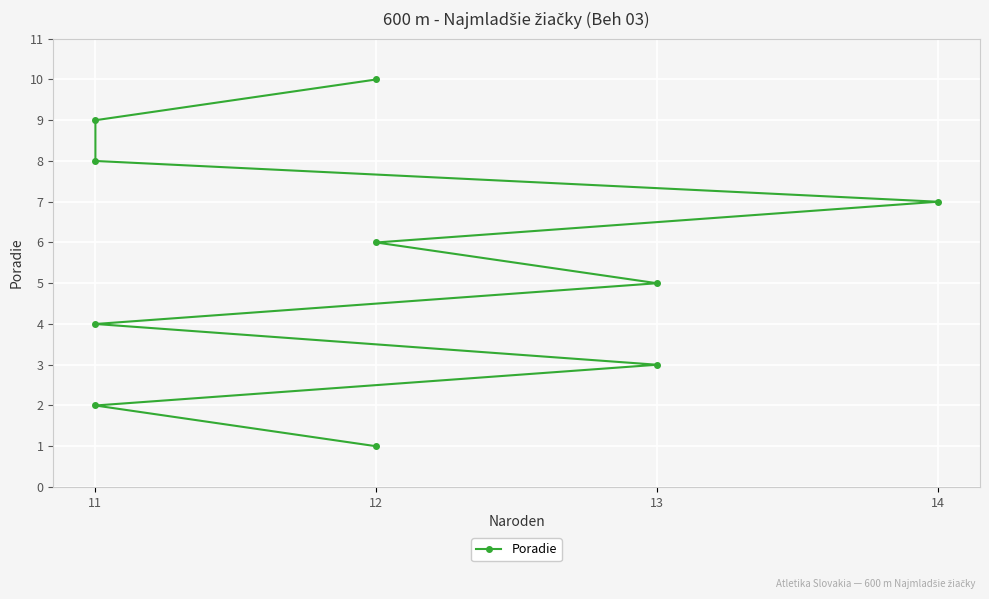

What is the difference between the values at 4 and 13?

2